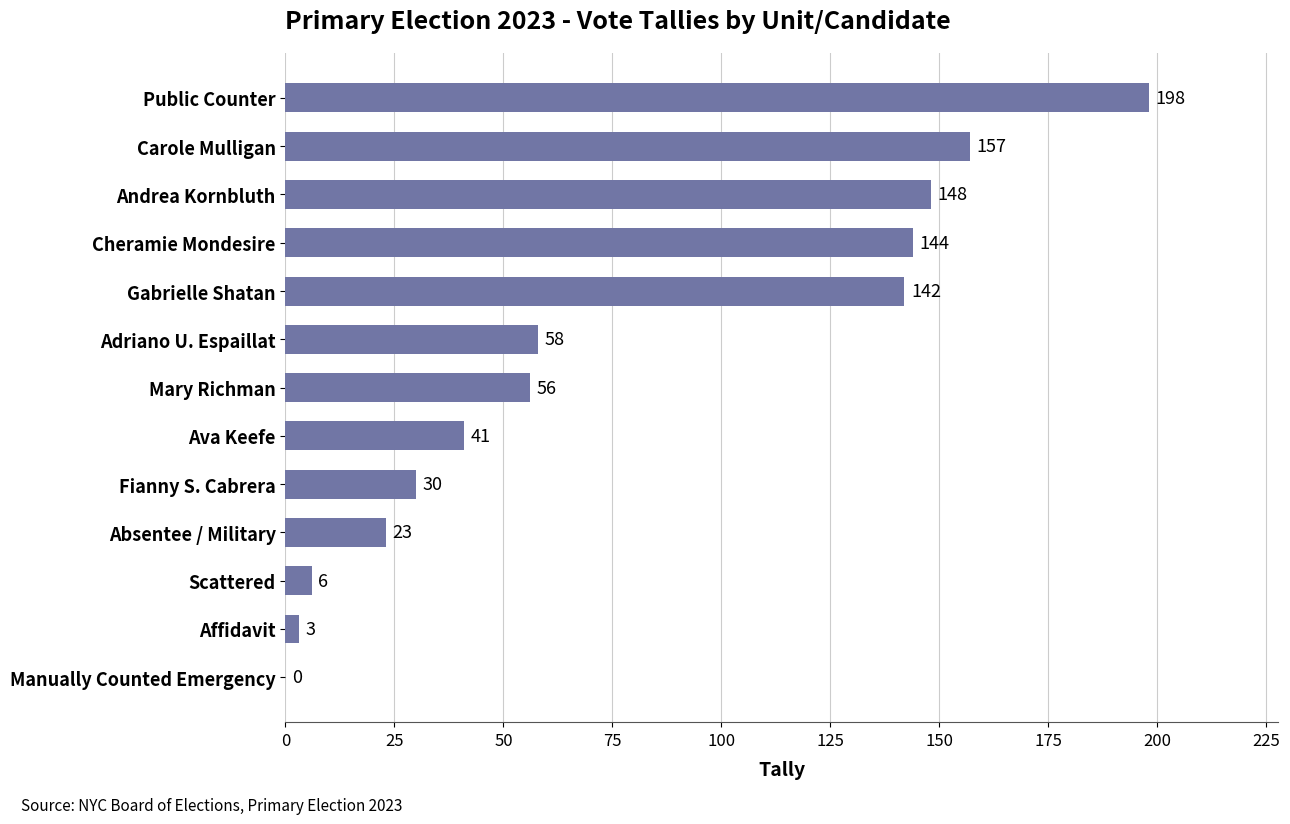

Reading top to bottom, transcribe all the data shown in this chart.

Public Counter=198	Carole Mulligan=157	Andrea Kornbluth=148	Cheramie Mondesire=144	Gabrielle Shatan=142	Adriano U. Espaillat=58	Mary Richman=56	Ava Keefe=41	Fianny S. Cabrera=30	Absentee / Military=23	Scattered=6	Affidavit=3	Manually Counted Emergency=0